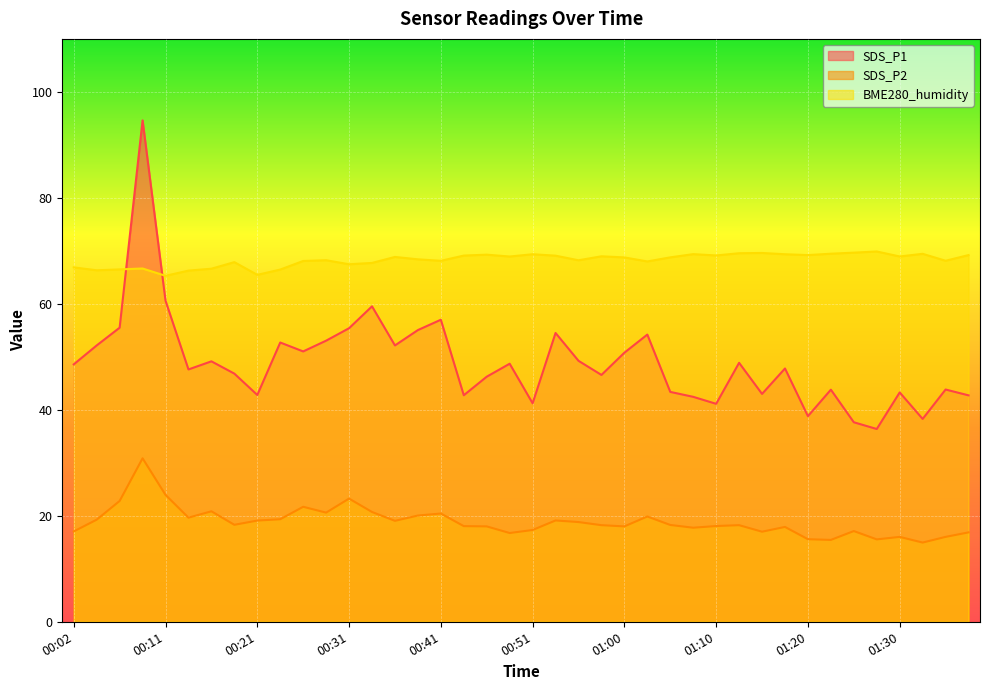

Reading left to right, list all the values displayed in this chart.

SDS_P1: 48.6	52.1	55.5	94.6	60.6	47.6	49.1	46.8	42.8	52.7	51.0	53.0	55.4	59.5	52.1	55.0	57.0	42.8	46.2	48.7	41.2	54.5	49.2	46.6	50.8	54.2	43.4	42.5	41.1	48.9	43.0	47.8	38.8	43.8	37.6	36.4	43.3	38.3	43.8	42.7
SDS_P2: 17.1	19.3	22.8	30.9	23.9	19.6	20.9	18.3	19.1	19.4	21.7	20.6	23.2	20.7	19.1	20.1	20.4	18.1	18.0	16.8	17.3	19.1	18.8	18.2	18.0	19.9	18.3	17.8	18.1	18.2	17.0	17.9	15.6	15.4	17.1	15.6	16.0	14.9	16.0	16.9
BME280_humidity: 66.9	66.3	66.5	66.7	65.3	66.3	66.6	67.9	65.5	66.5	68.1	68.2	67.5	67.7	68.8	68.4	68.1	69.1	69.3	68.9	69.4	69.1	68.2	69.0	68.8	68.0	68.8	69.4	69.1	69.5	69.6	69.4	69.2	69.5	69.7	69.9	68.9	69.4	68.1	69.2